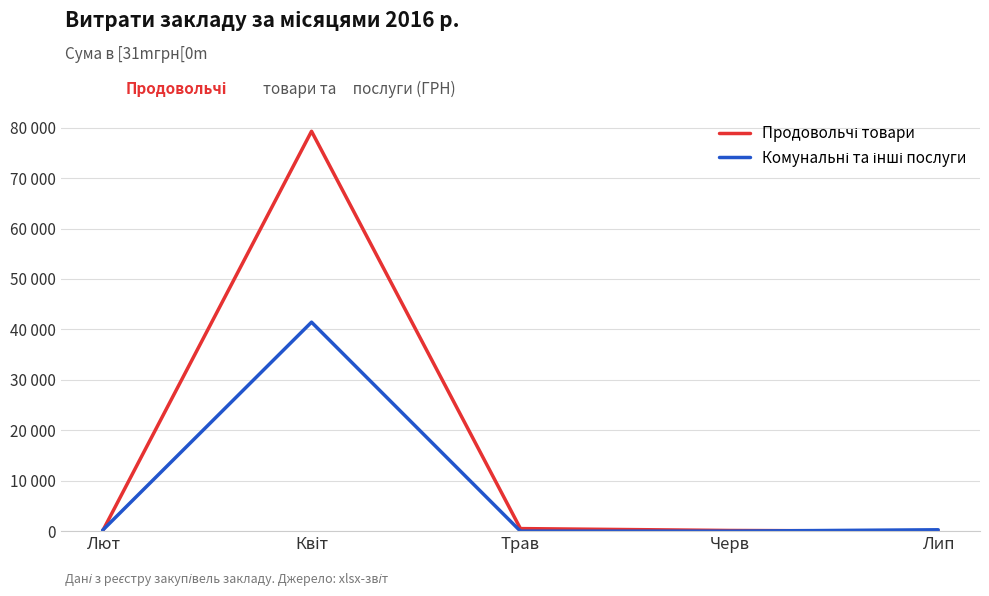

Is this an area chart (filled region under the line)?

No